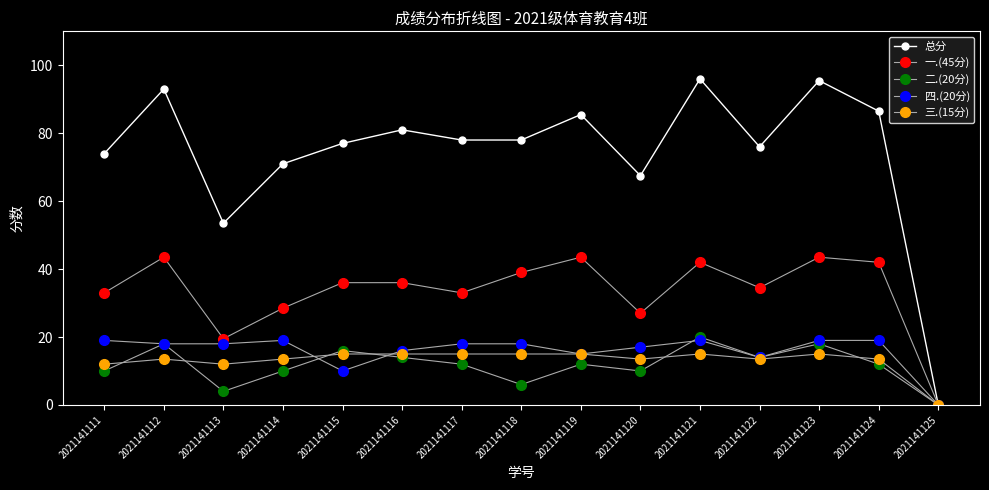

What is the difference between the maximum and minimum values in the 总分 series?

96.0